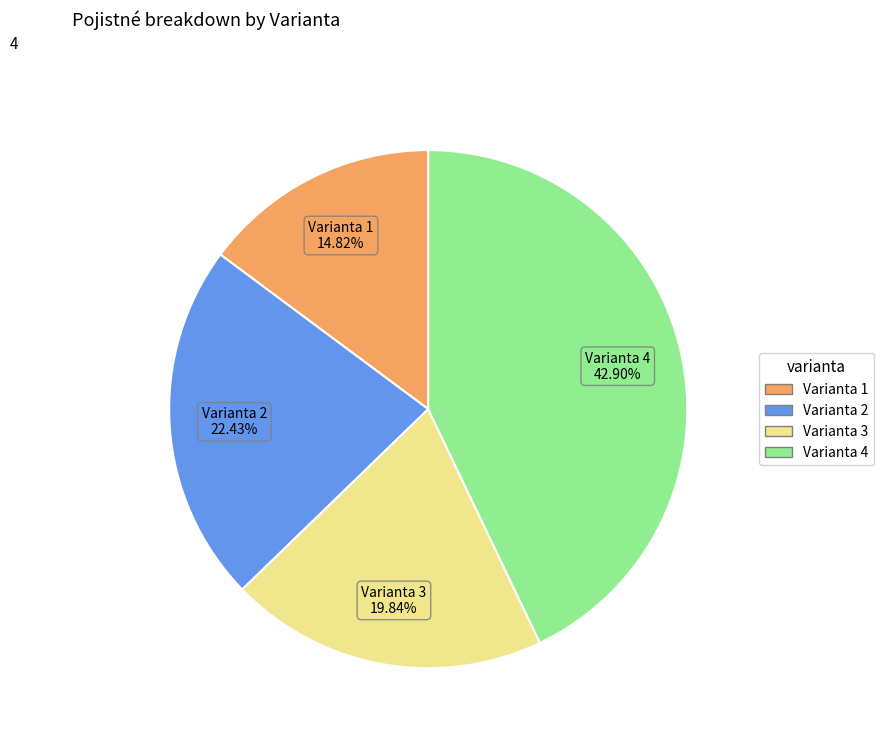

Which slice is the smallest?

Varianta 1